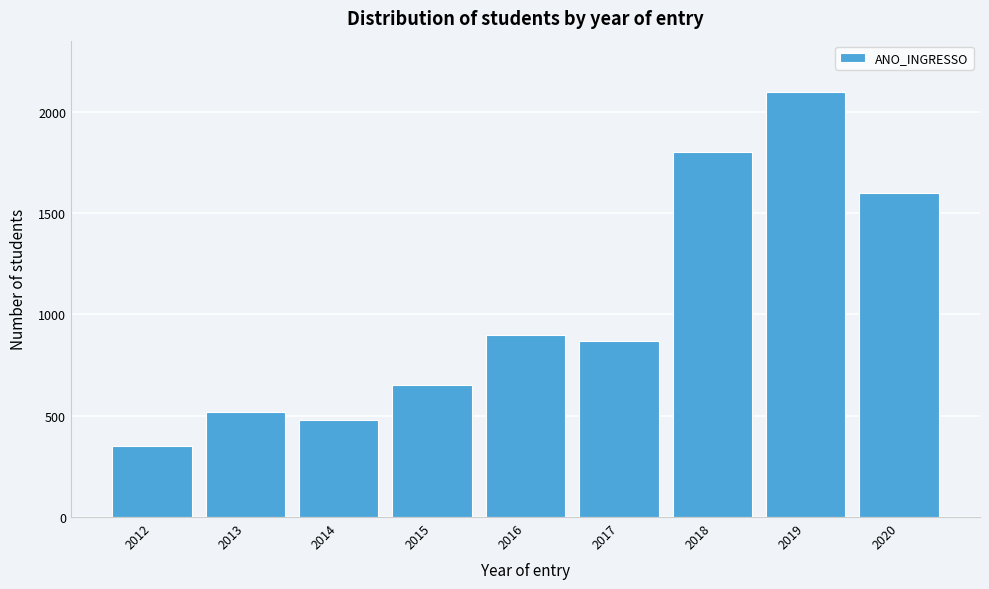

Reading right to left, what are all the values shown in this chart?

1600	2100	1800	870	900	650	480	520	350